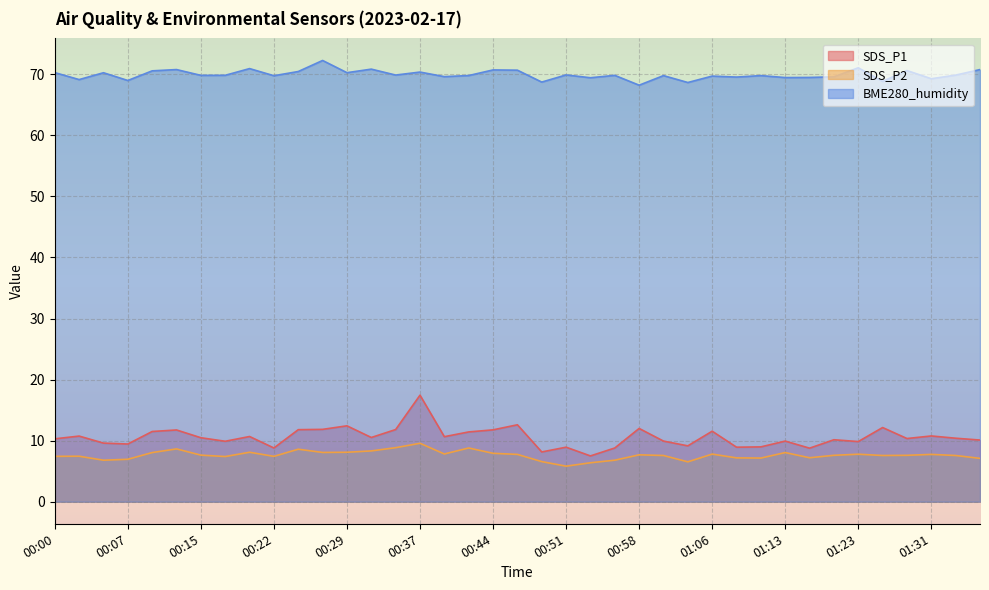

What is the spread (max minus min) of values at 01:26?

61.3